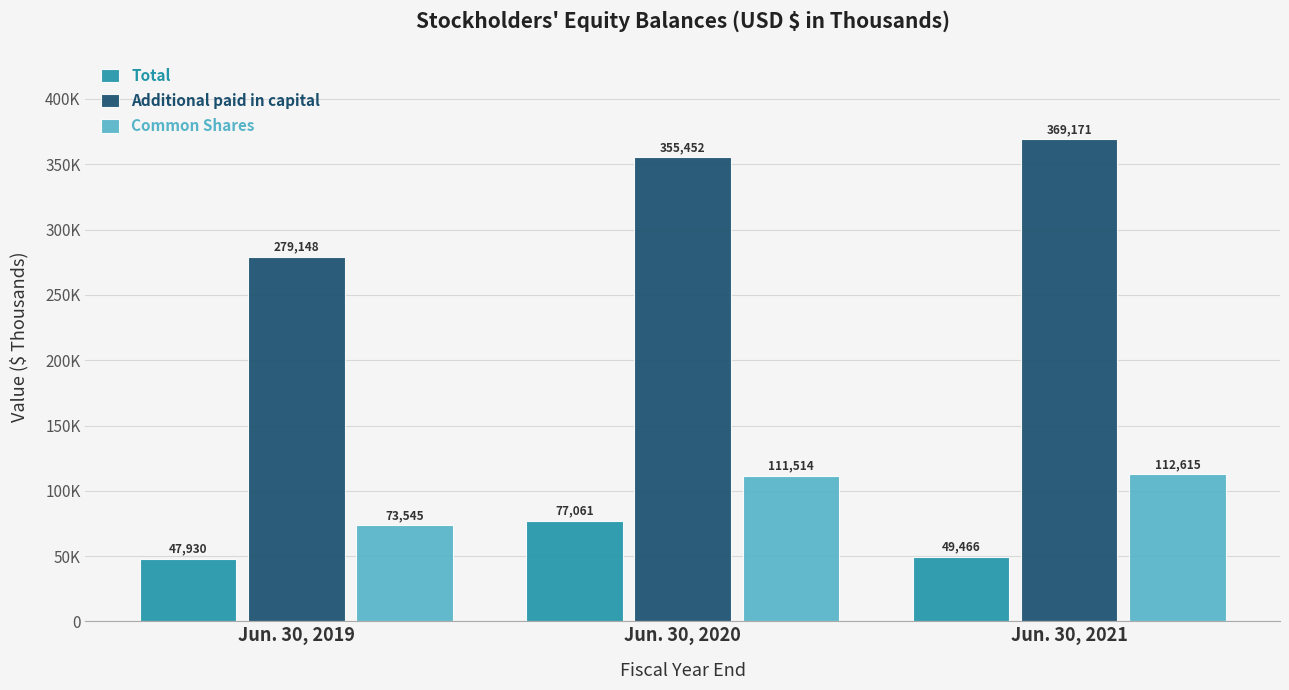

What are all the series names shown in the legend?

Total, Additional paid in capital, Common Shares